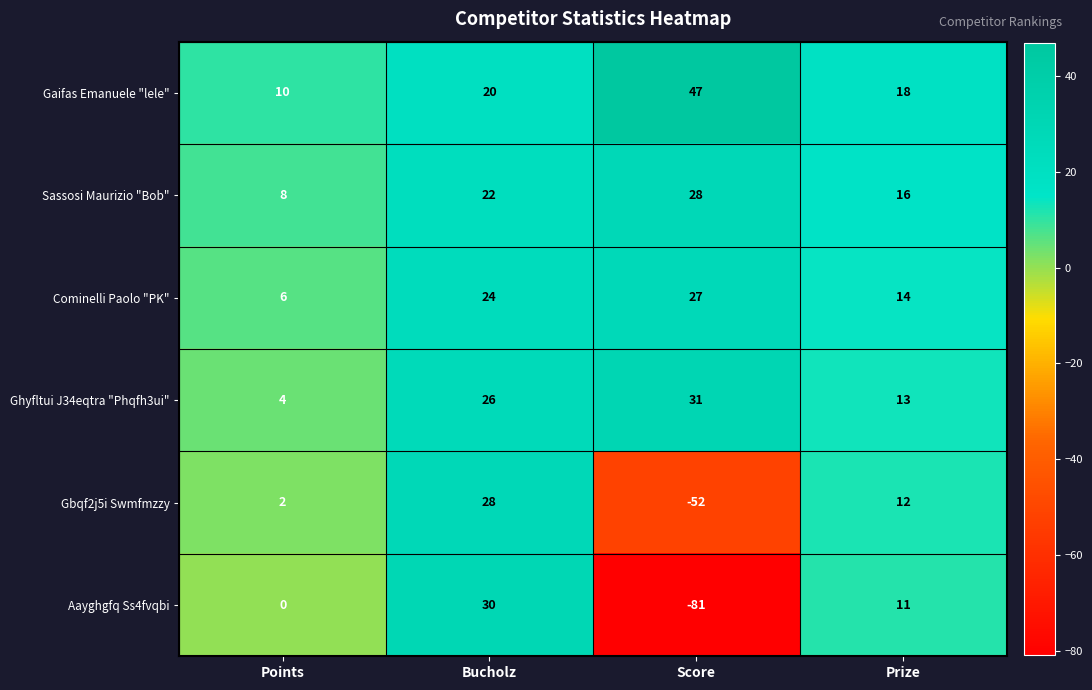

Which category has the lowest value across all series?

Score